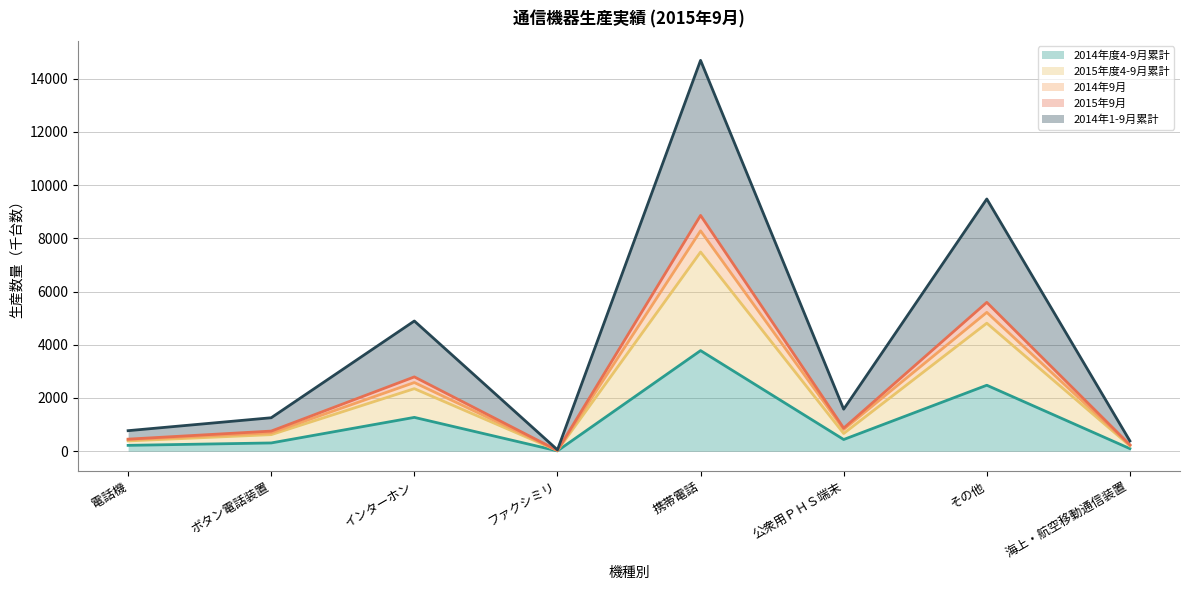

Where is the first local maximum for 2014年度4-9月累計?

インターホン